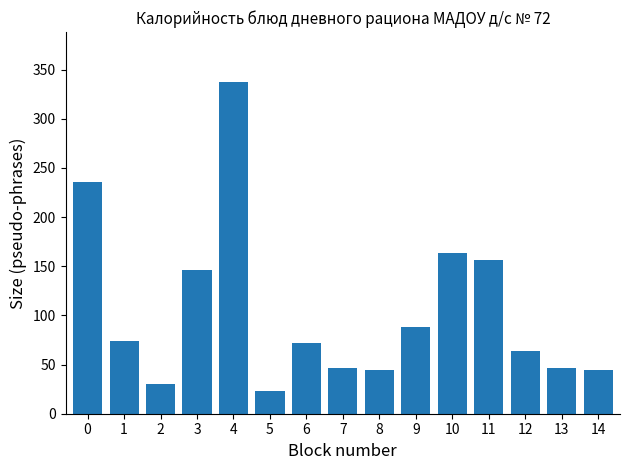

What is the smallest value displayed?

23.2